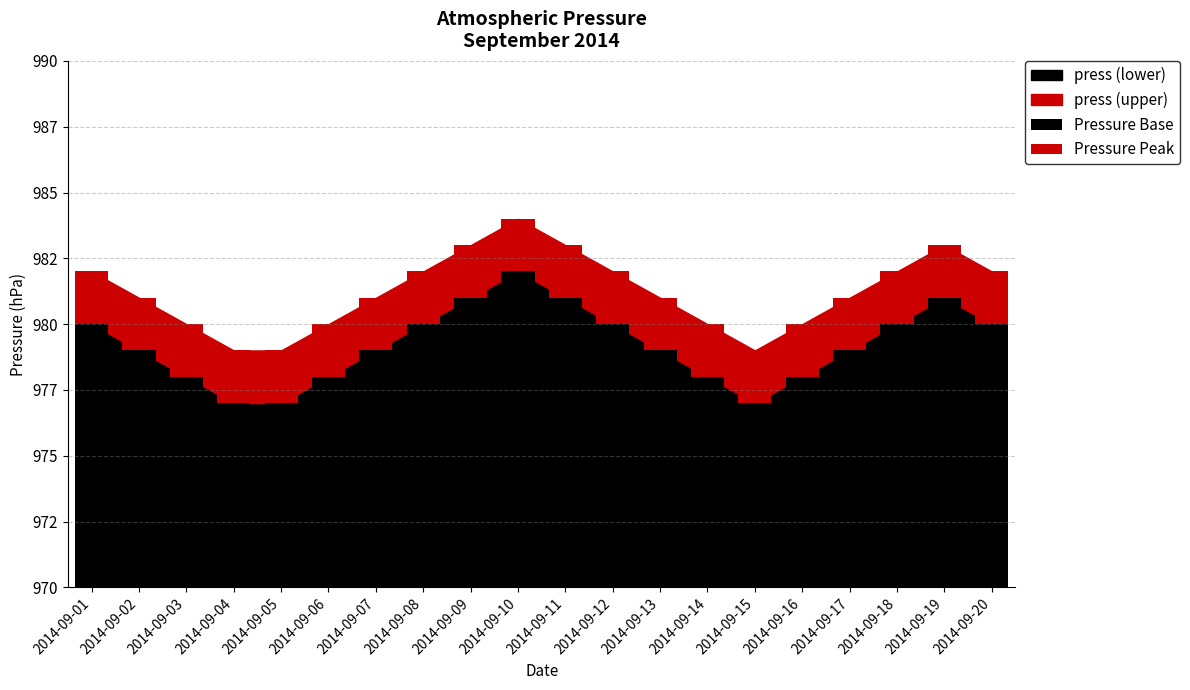

True or false: Pressure Peak has a value of 1 at 2014-09-08.

False